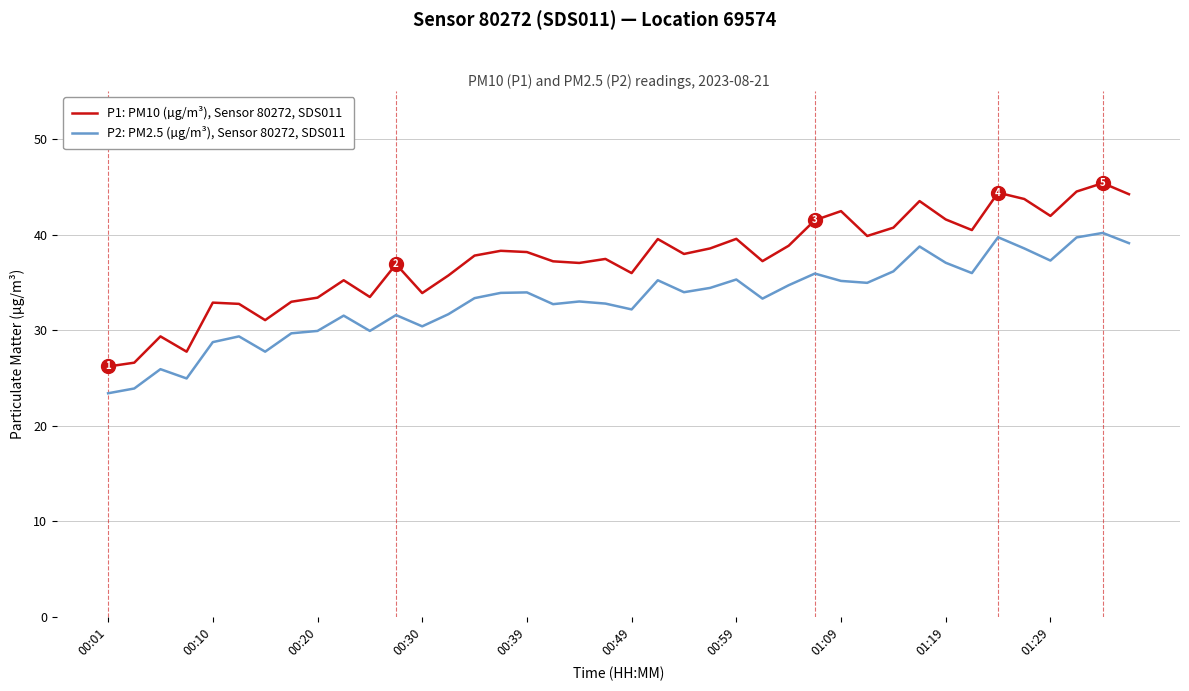

What is the difference between the maximum and minimum values in the P1: PM10 (µg/m³), Sensor 80272, SDS011 series?

19.2